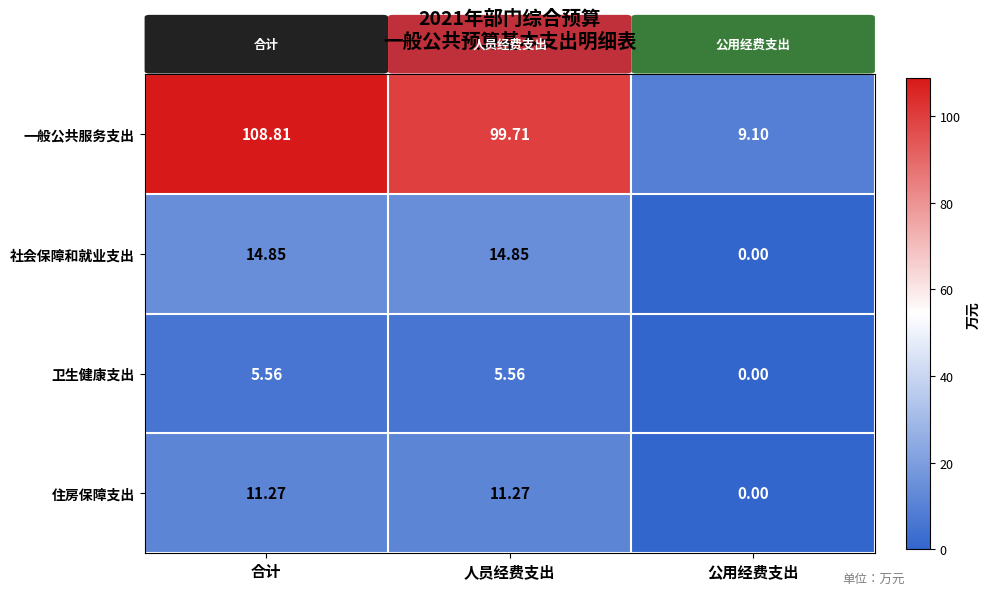

At which category is the sum across all series the highest?

合计